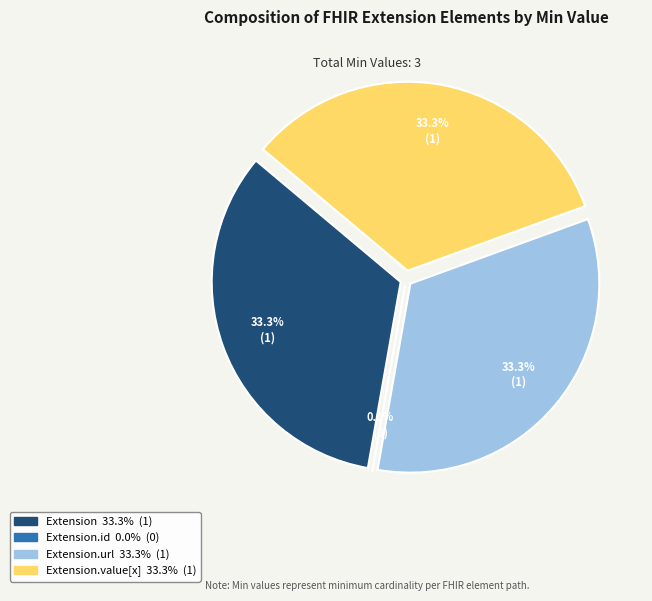

How many slices are in this pie chart?

4